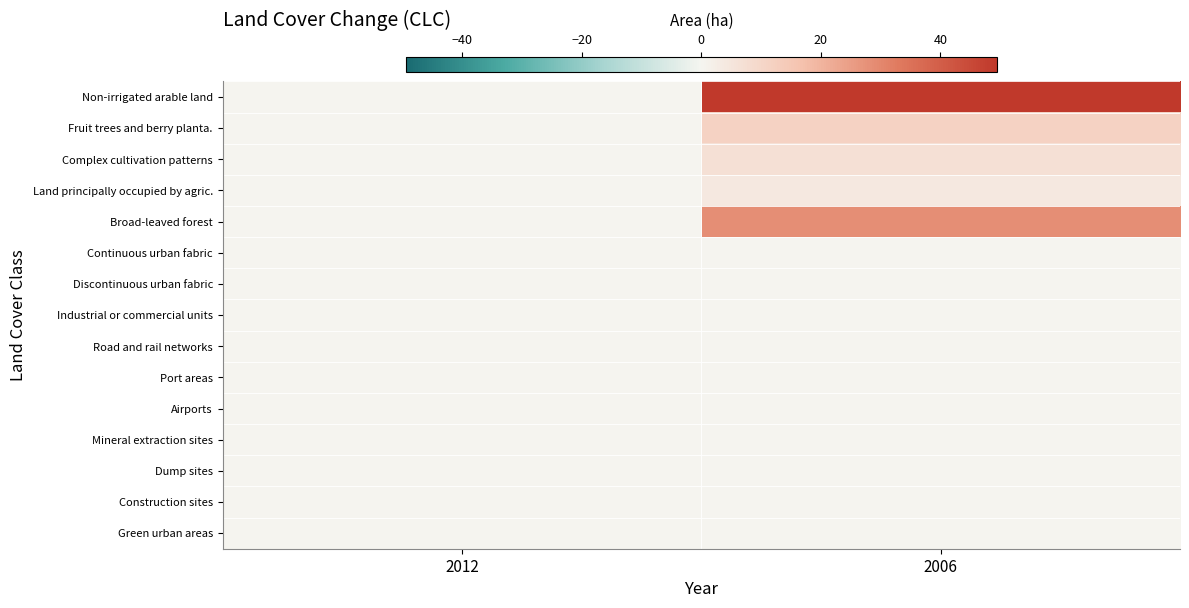

Reading right to left, extract all data points from this chart.

Non-irrigated arable land: 2006=49.4	2012=0.0
Fruit trees and berry planta.: 2006=11.5	2012=0.0
Complex cultivation patterns: 2006=6.9	2012=0.0
Land principally occupied by agric.: 2006=4.0	2012=0.0
Broad-leaved forest: 2006=28.2	2012=0.0
Continuous urban fabric: 2006=0.0	2012=0.0
Discontinuous urban fabric: 2006=0.0	2012=0.0
Industrial or commercial units: 2006=0.0	2012=0.0
Road and rail networks: 2006=0.0	2012=0.0
Port areas: 2006=0.0	2012=0.0
Airports: 2006=0.0	2012=0.0
Mineral extraction sites: 2006=0.0	2012=0.0
Dump sites: 2006=0.0	2012=0.0
Construction sites: 2006=0.0	2012=0.0
Green urban areas: 2006=0.0	2012=0.0